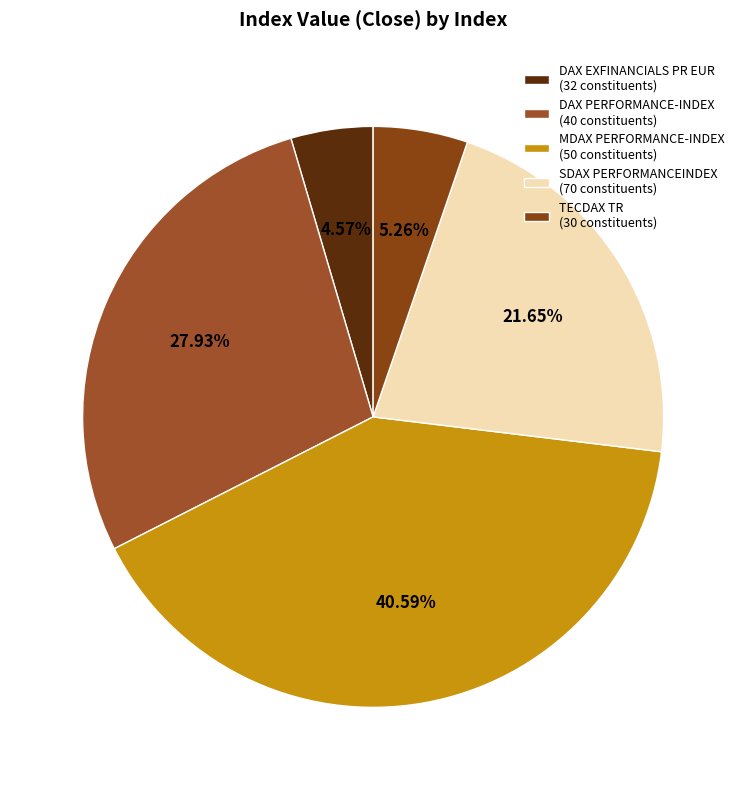

Is it true that MDAX PERFORMANCE-INDEX is 41% of the pie?

True